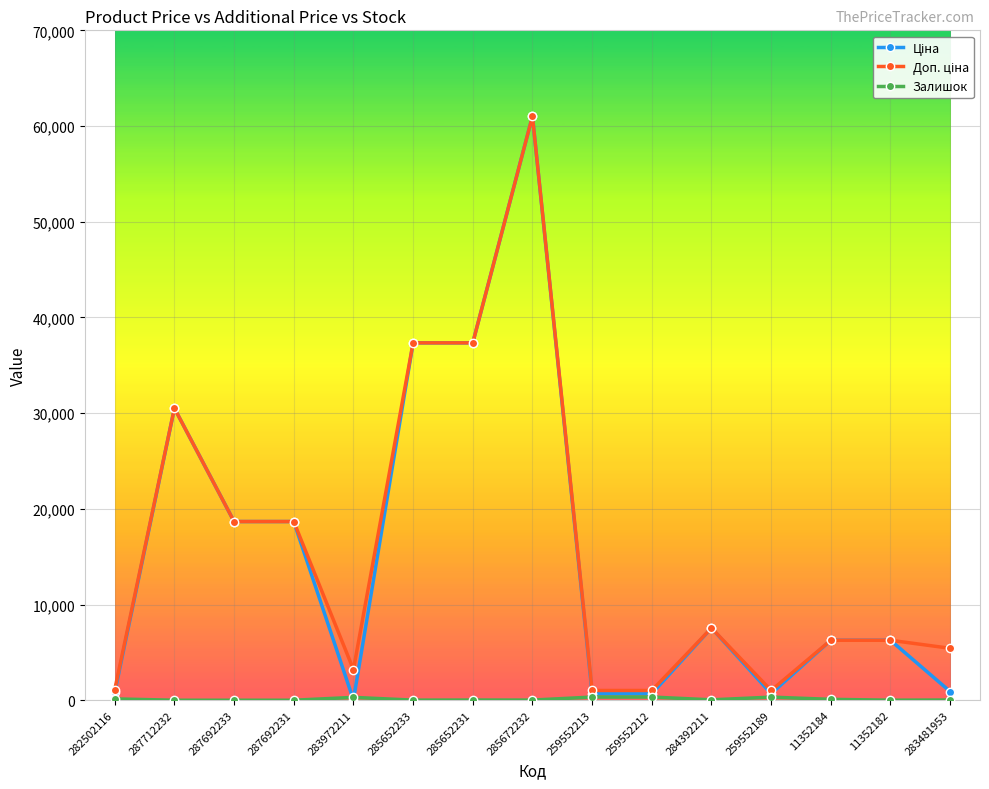

Does the chart display data point markers on the line(s)?

Yes